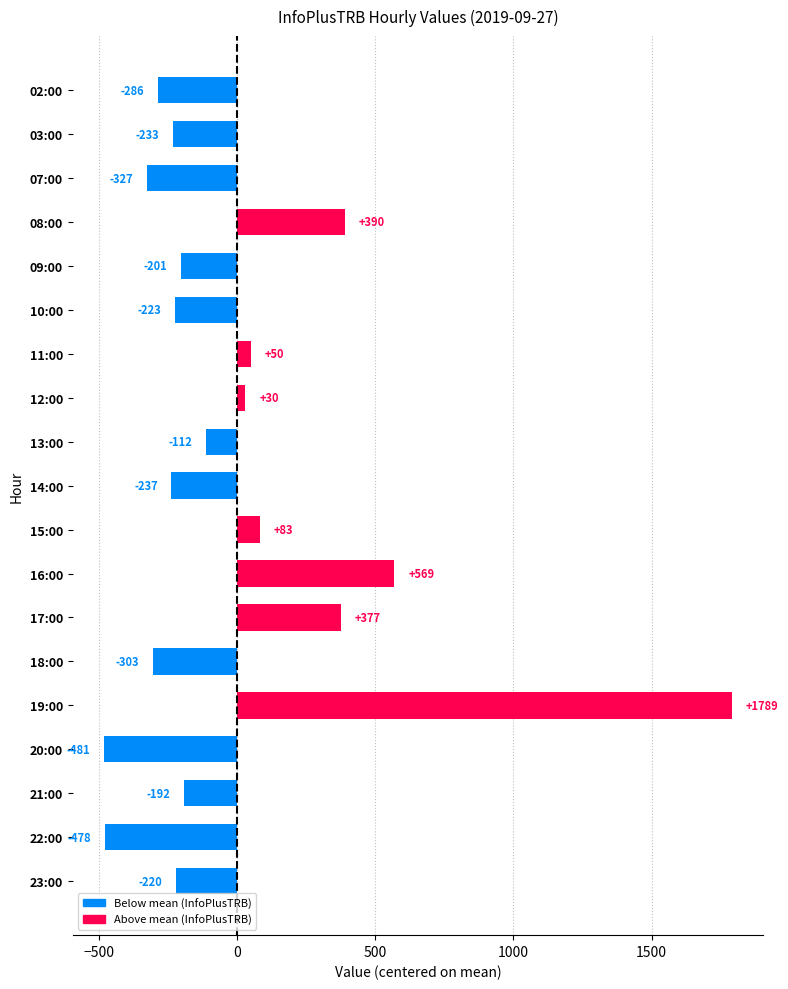

Does the chart contain any negative values?

Yes